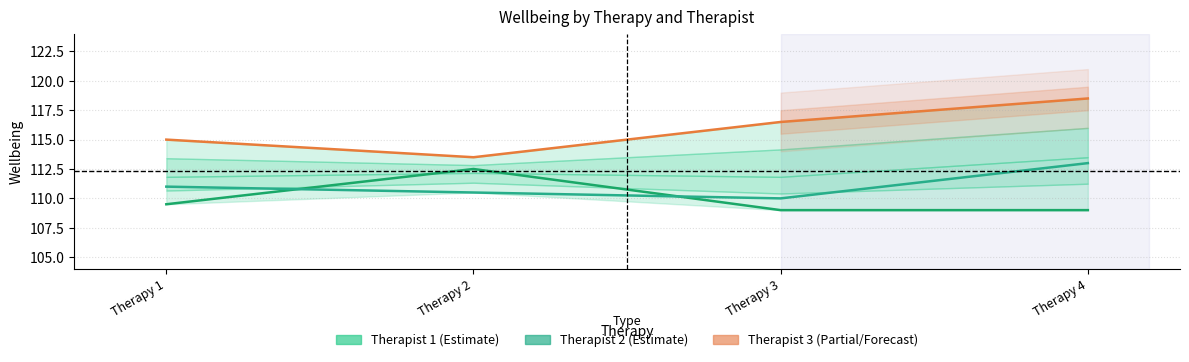

What is the difference between the second highest and minimum values in the Therapist 3 series?

3.0